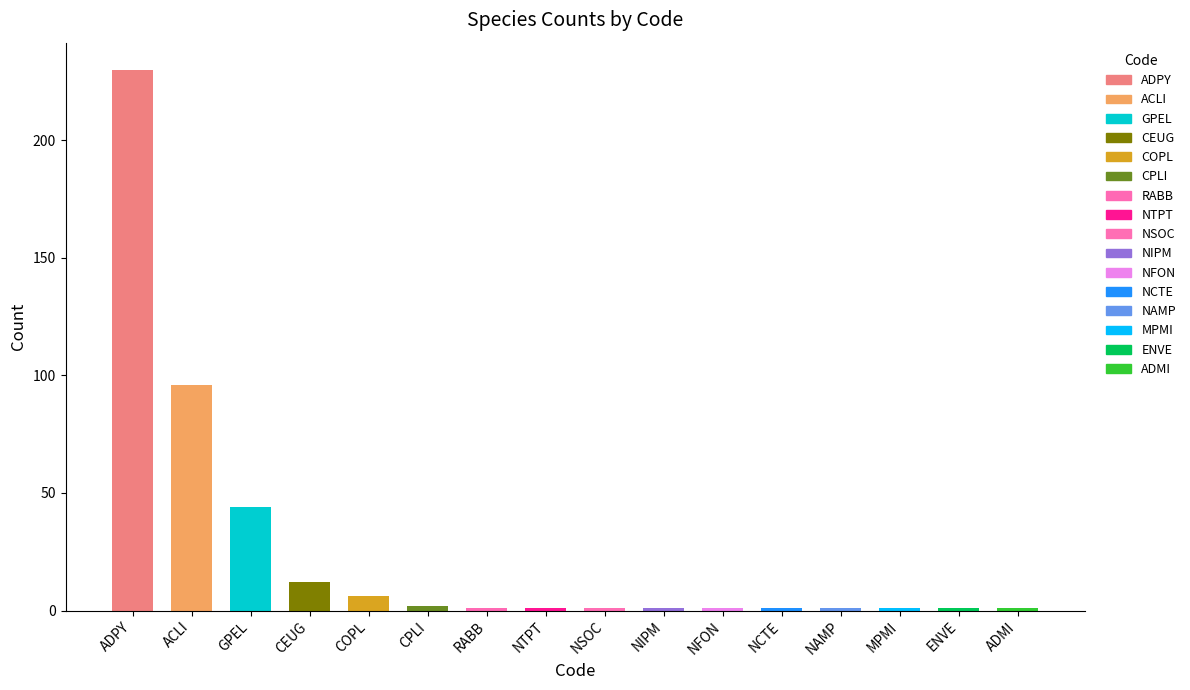

What is the difference between the maximum and minimum values?

229